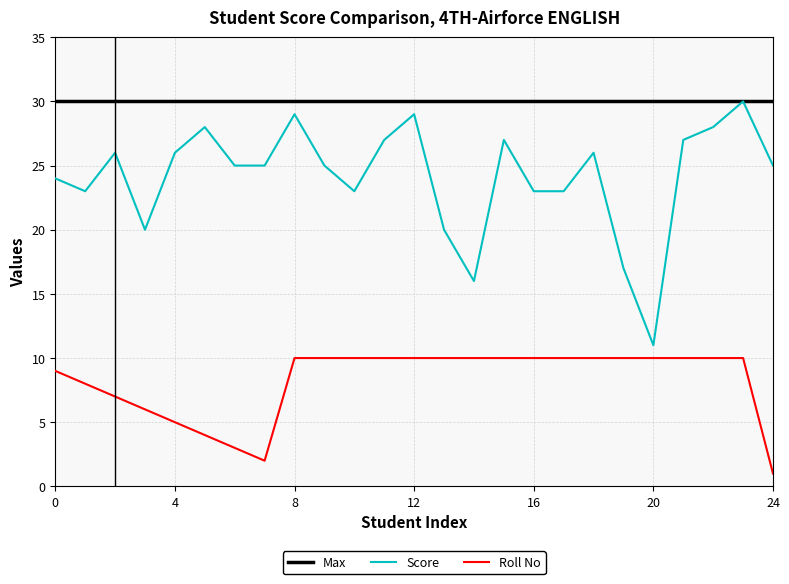

Rank the series by their average value, from lowest to highest.

Roll No, Score, Max